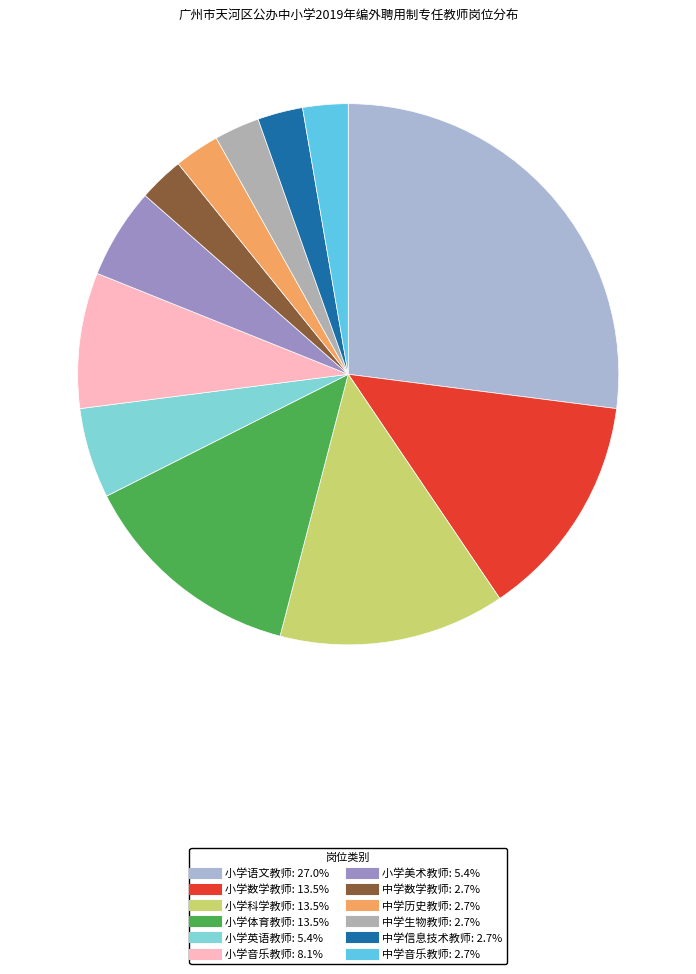

How many segments does this pie chart have?

12